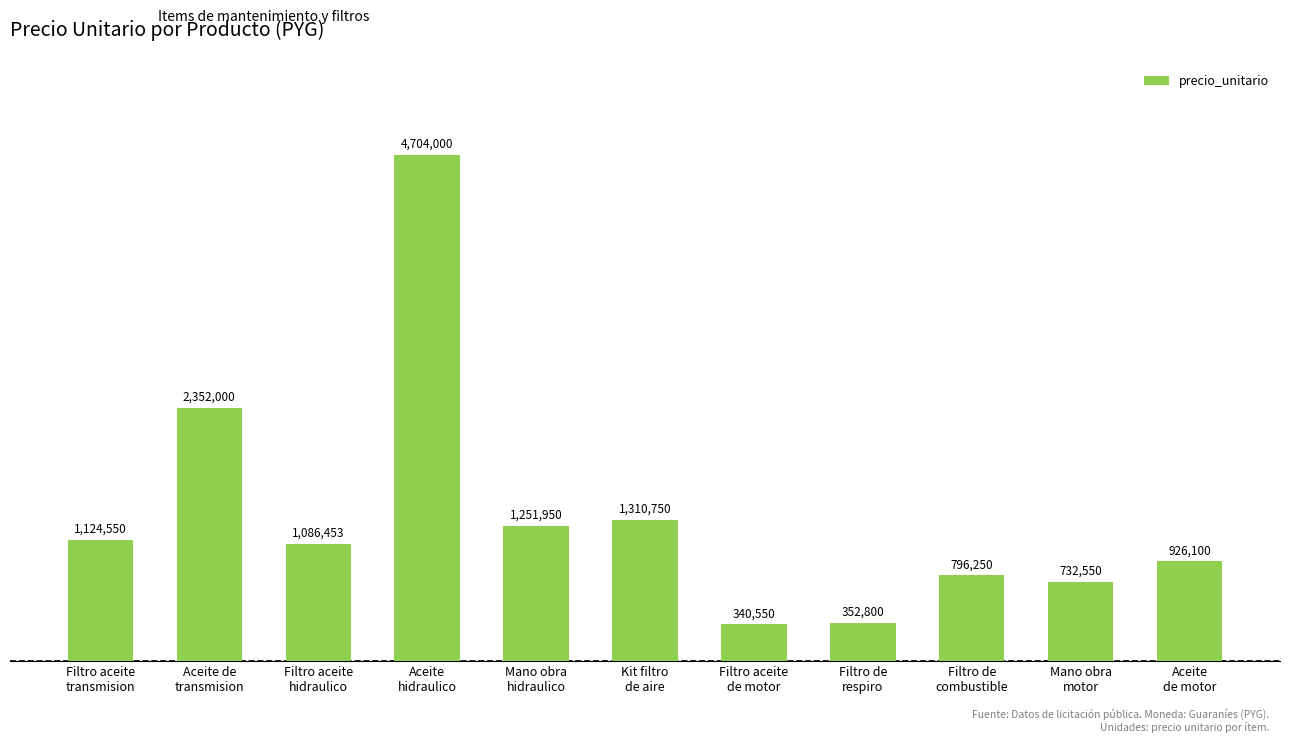

Is it true that the value at Filtro aceite
transmision is 1124550?

True